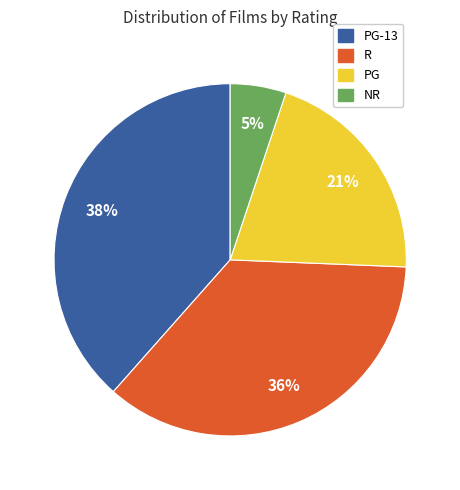

To the nearest percent, what is the average slice percentage?

25%